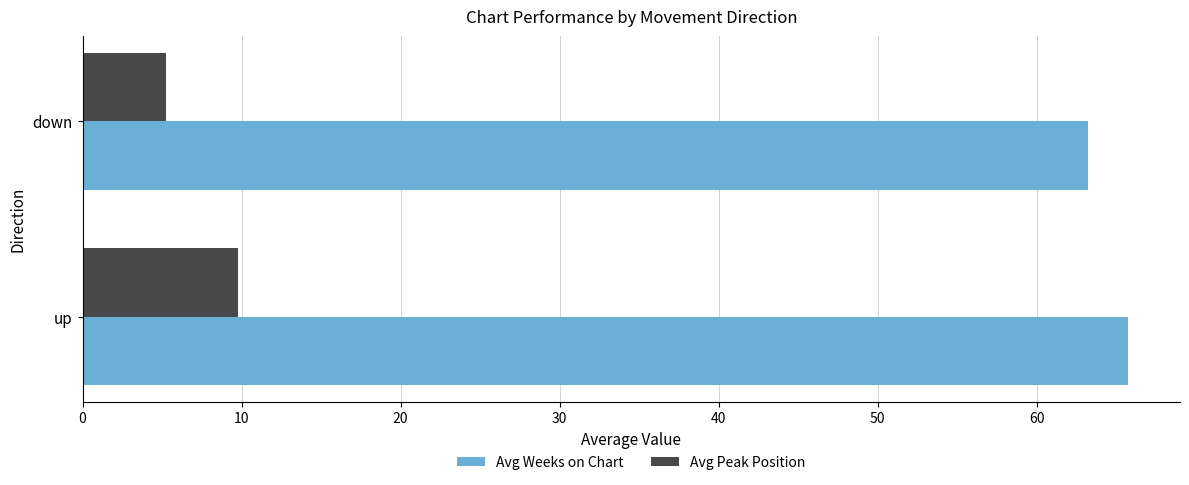

Is it true that Avg Weeks on Chart equals 63.2 at down?

True